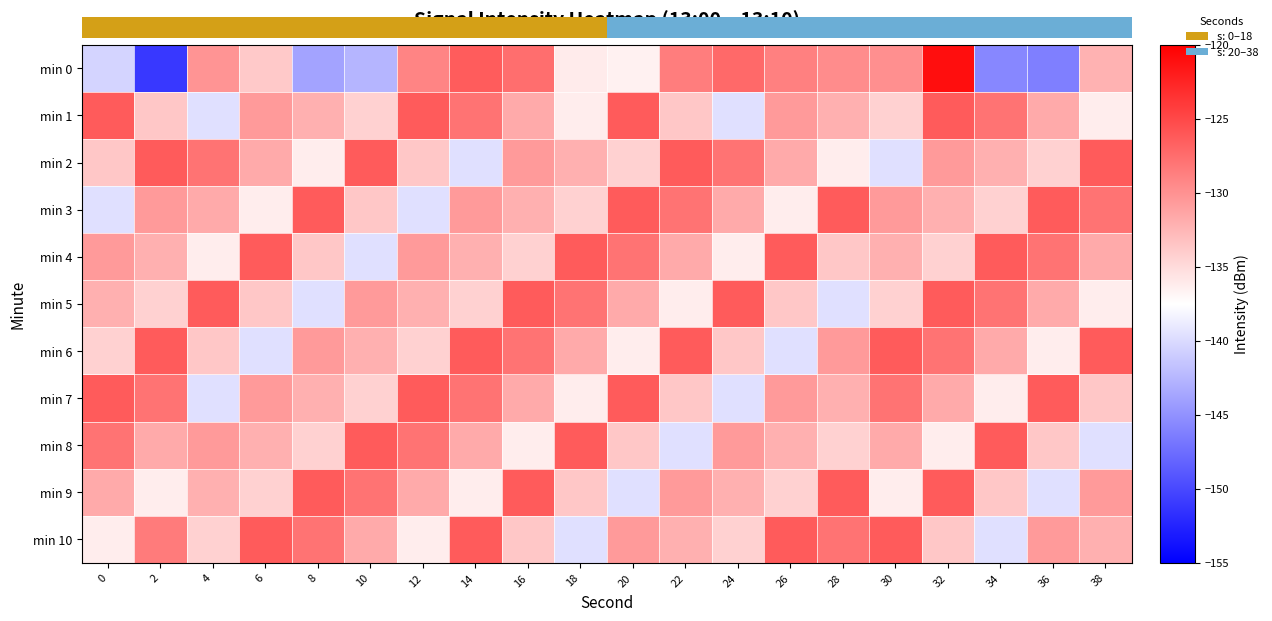

What is the difference between the second highest and second lowest values in the min 10 series?

13.2